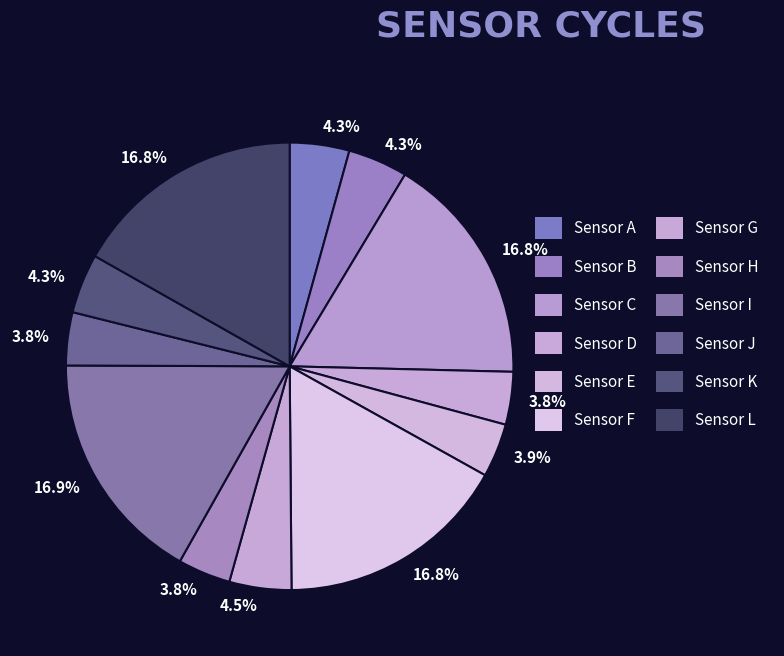

Count the number of slices in the pie.

12